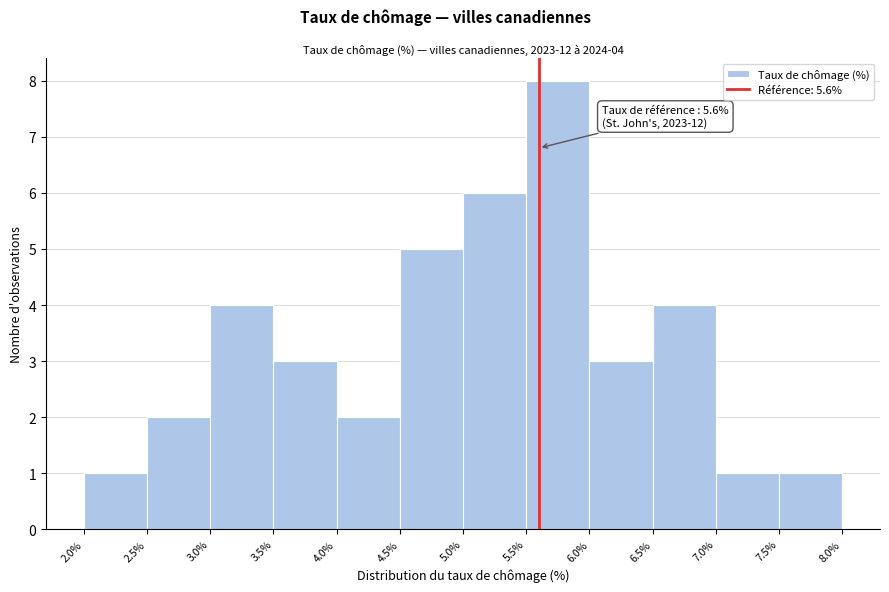

Which range on the x-axis has the tallest bar?

5.5% to 6.0%